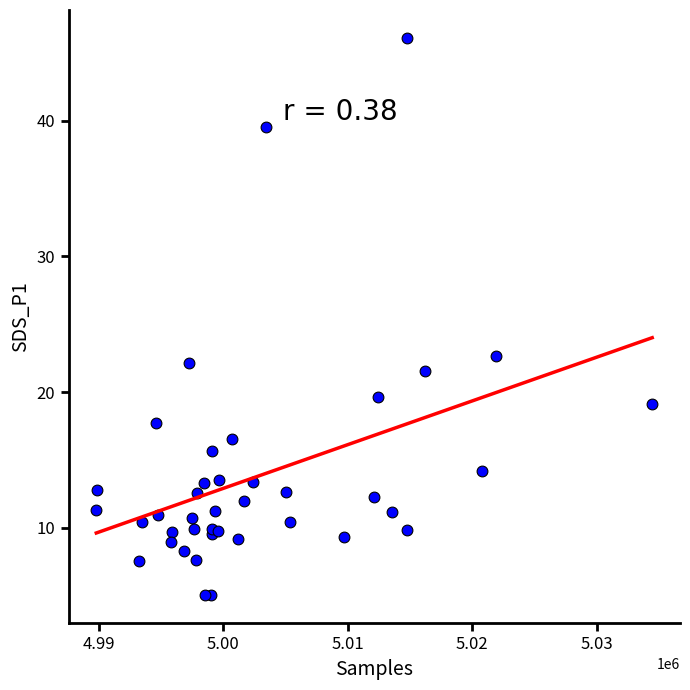

What Y value in the scatter plot is closest to 25?

22.7